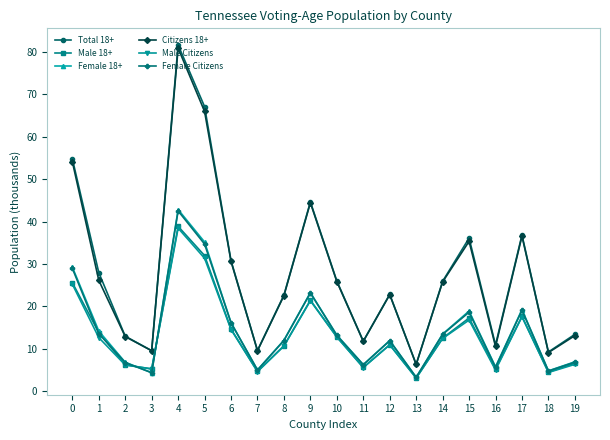

What are all the series names shown in the legend?

Total 18+, Male 18+, Female 18+, Citizens 18+, Male Citizens, Female Citizens